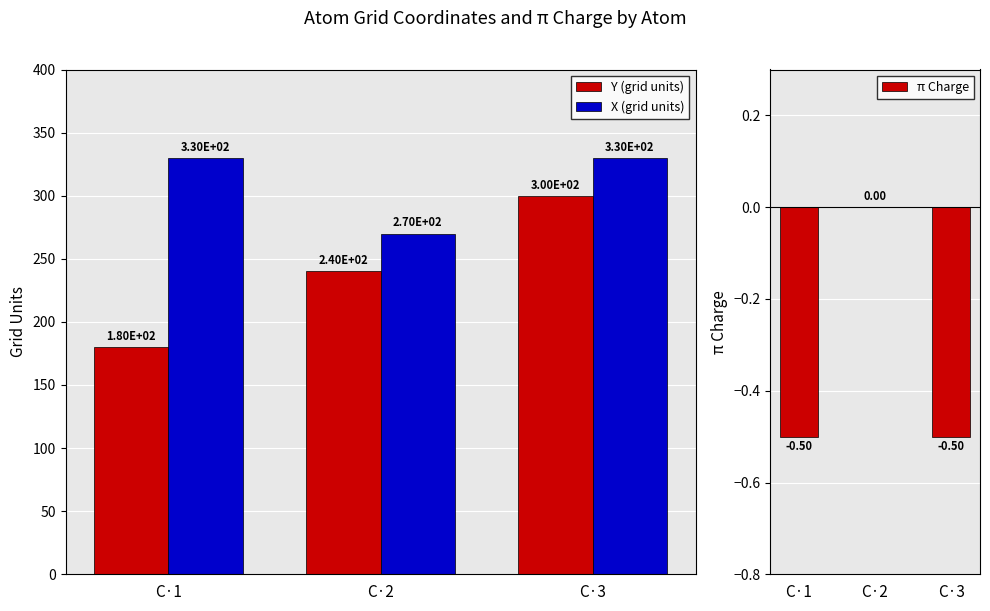

Which category has the highest value in the π Charge series?

C·2